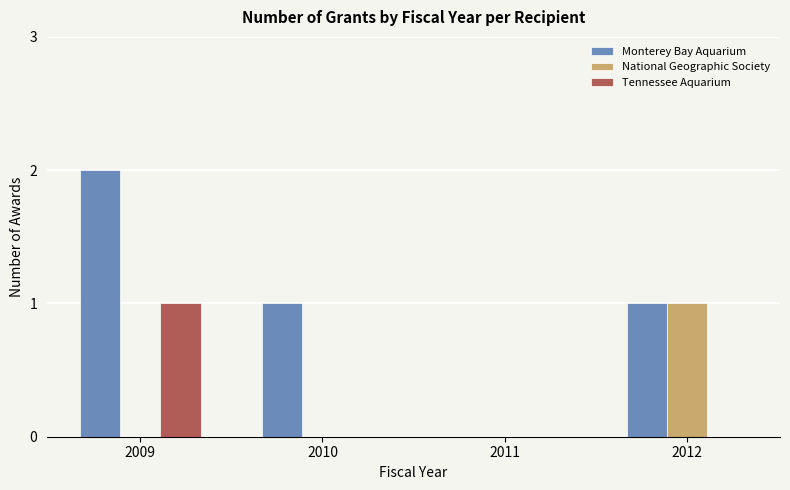

What are all the series names shown in the legend?

Monterey Bay Aquarium, National Geographic Society, Tennessee Aquarium